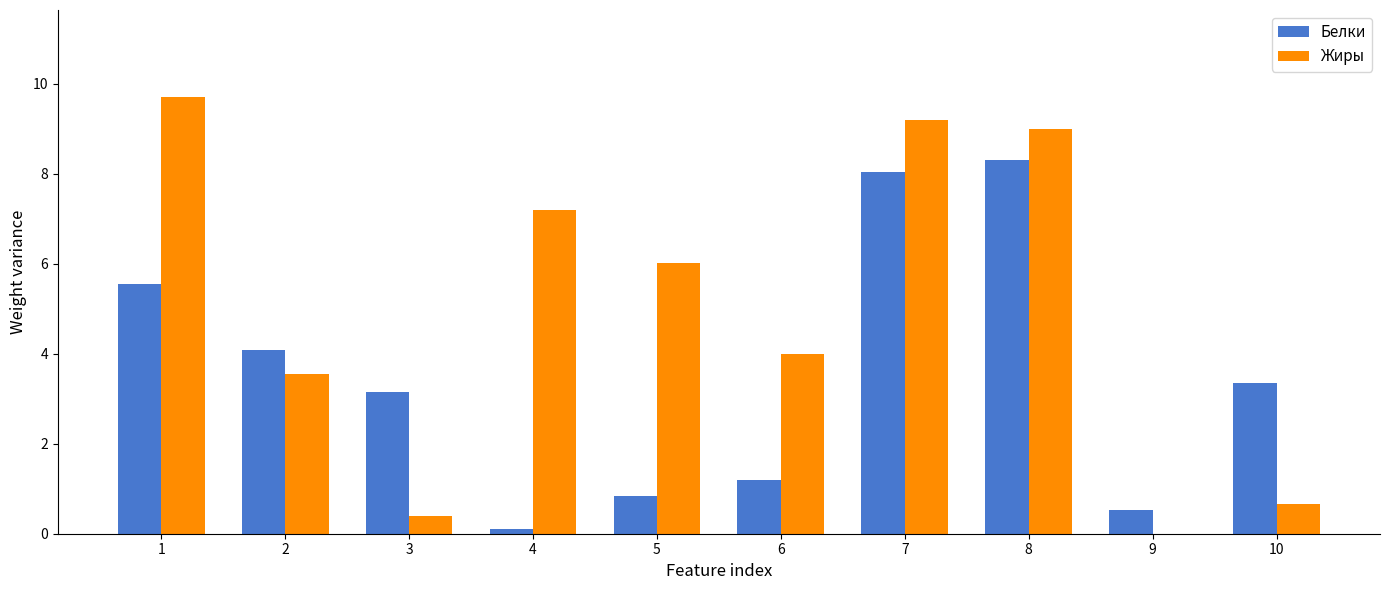

Which series has the largest total across all categories?

Жиры